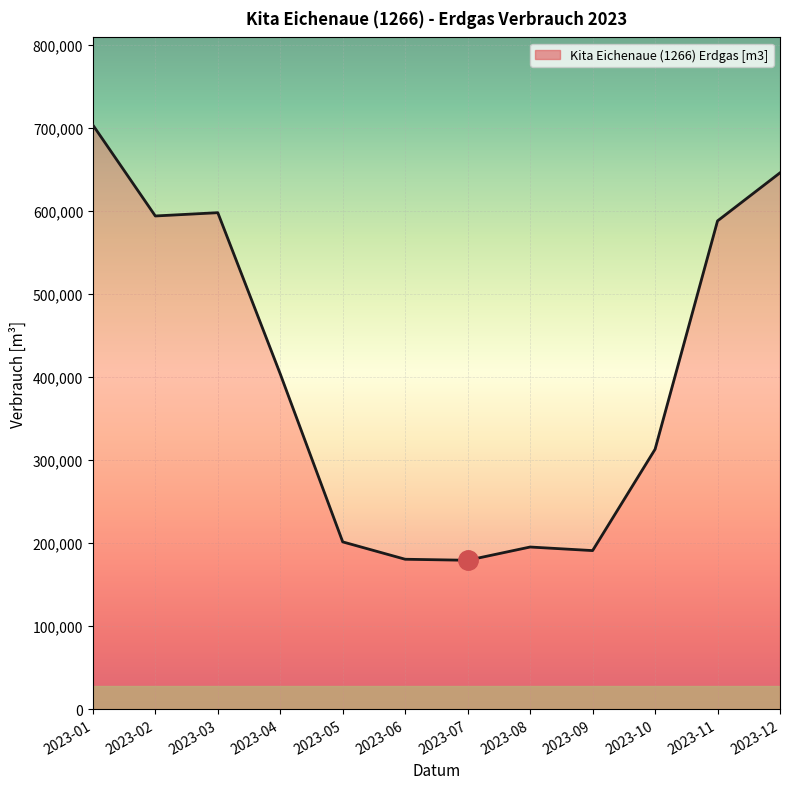

What is the ratio of the value at 2023-05 to the value at 2023-01?

0.3